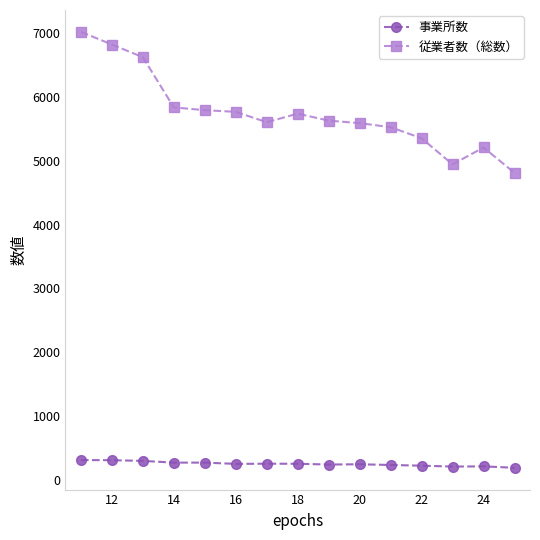

True or false: 事業所数 has more than 1 interior local peaks.

True